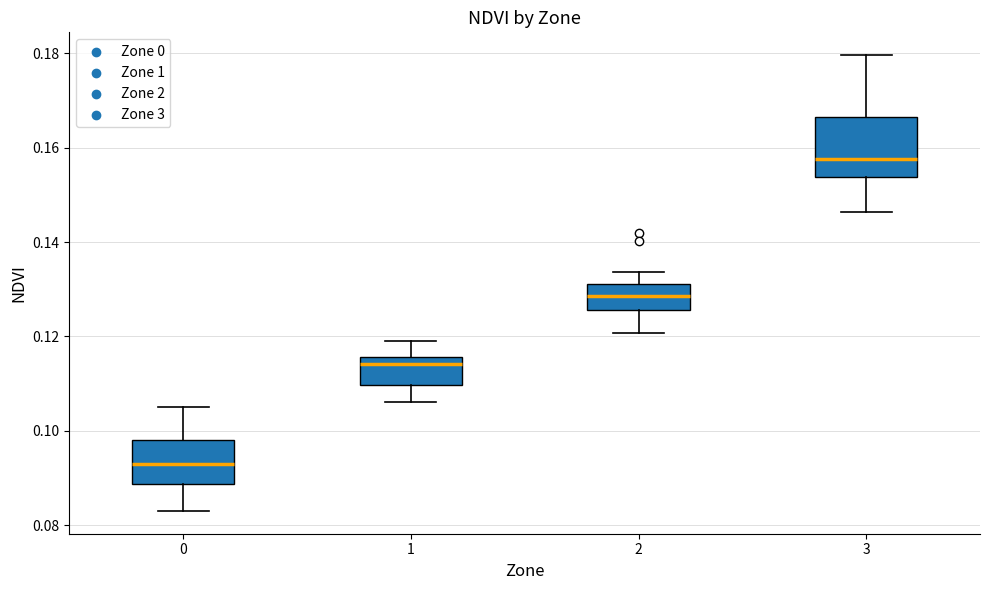

Reading left to right, read every box against the y-axis: the position of its median line, the range the box covers, and the ends of its whiskers. The values are not printed on the chart, so give them approximately, as read against the axis.

0: median 0.094, box 0.088 to 0.098, whiskers 0.084 to 0.106
1: median 0.114, box 0.110 to 0.116, whiskers 0.106 to 0.120
2: median 0.128, box 0.126 to 0.132, whiskers 0.120 to 0.134
3: median 0.158, box 0.154 to 0.166, whiskers 0.146 to 0.180